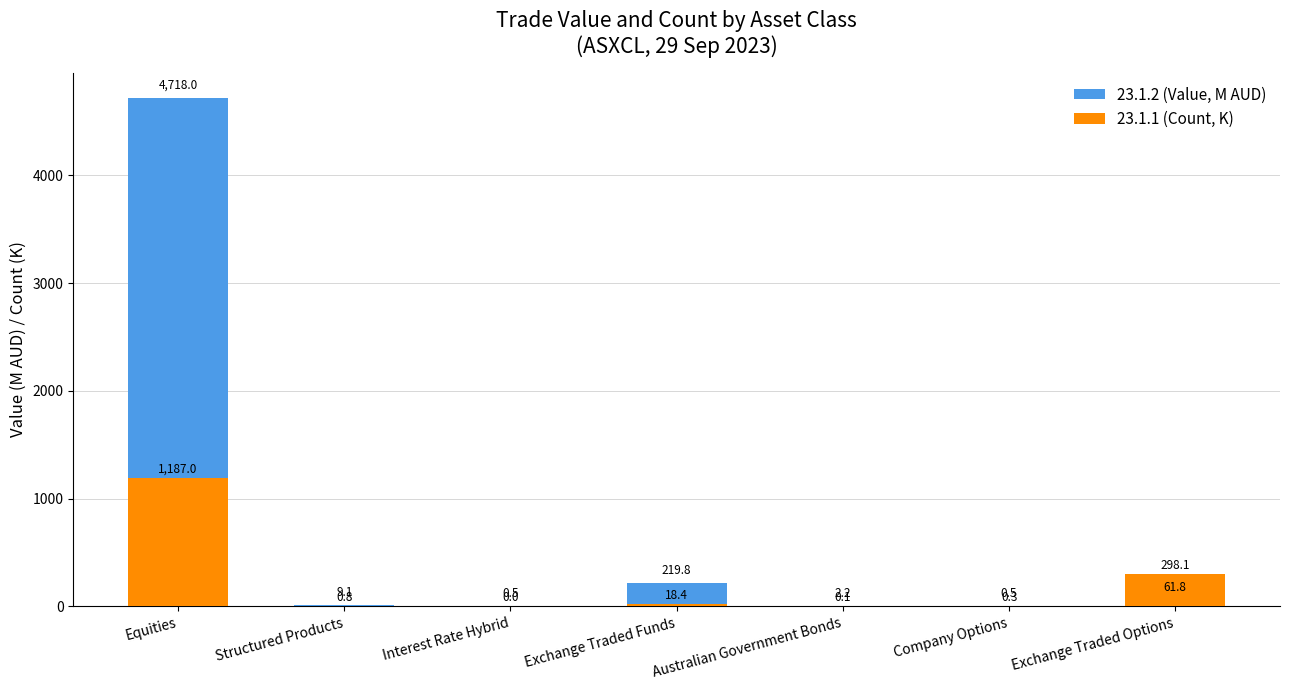

What is the label of the 6th bar from the right?

Structured Products